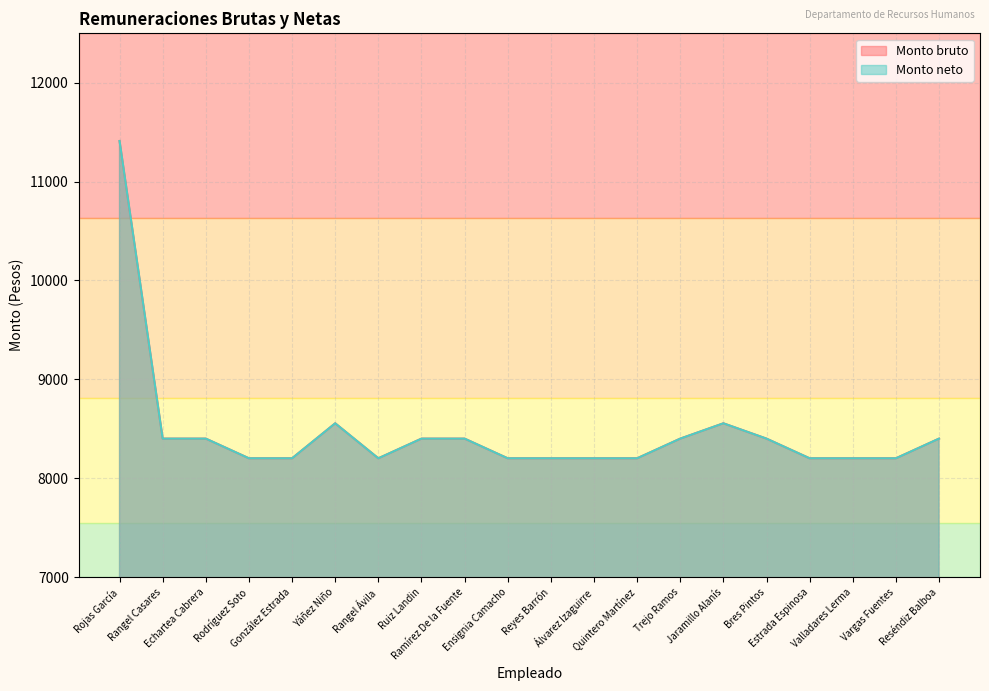

What is the label of the 9th point from the left?

Ramírez De la Fuente